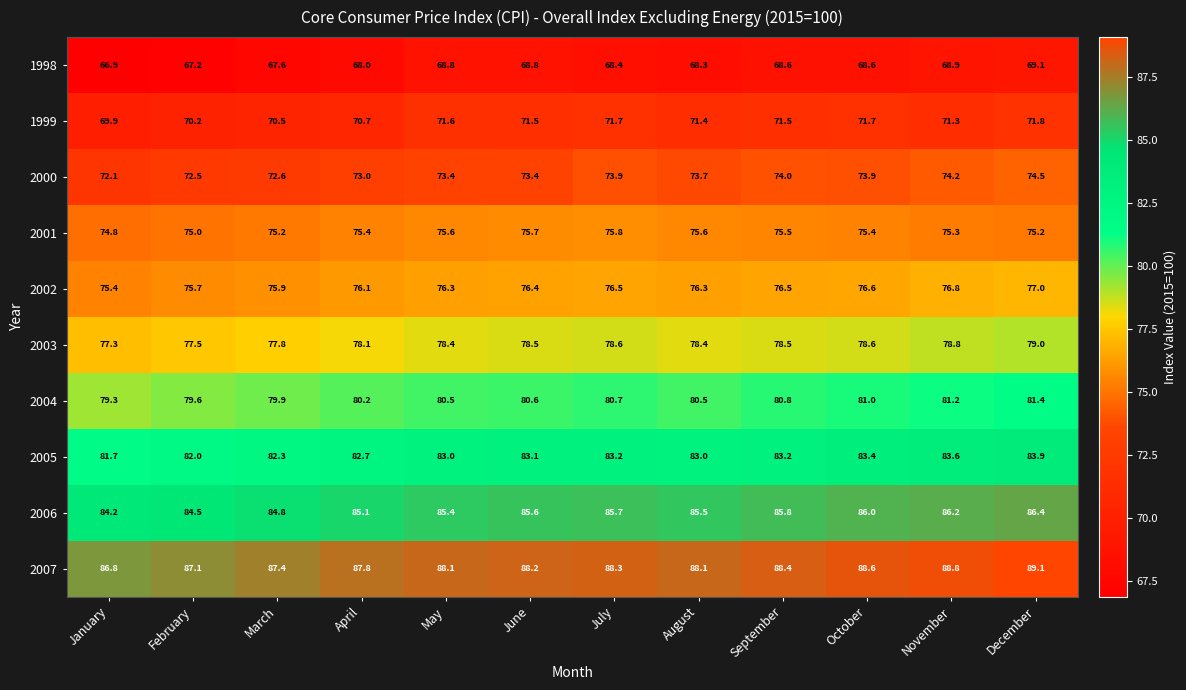

Which label corresponds to the largest value in the chart?

December